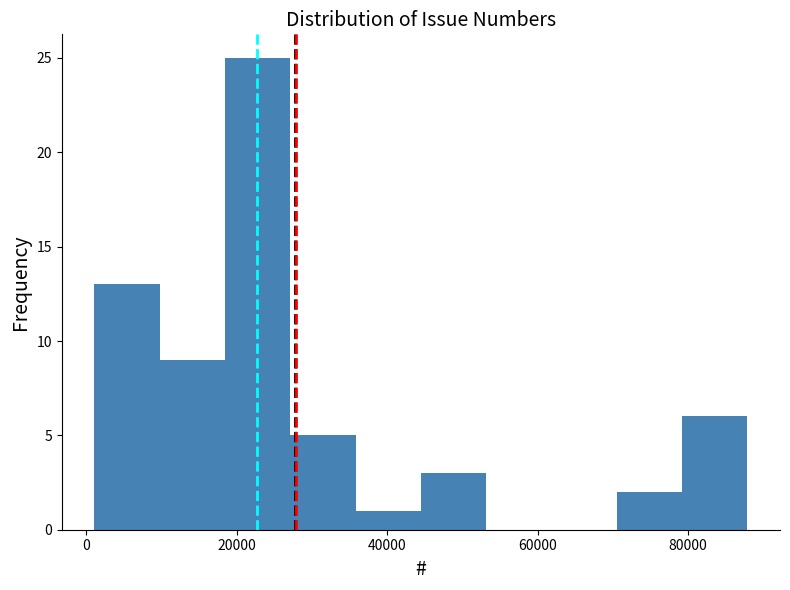

Reading left to right, transcribe this chart: for each bar, give the range it covers on the x-axis and its height. Neither the bar edges nor the heights are printed on the chart, so give them approximately, as read against the axes.

2000 to 10000: 13
10000 to 18000: 9
18000 to 28000: 25
28000 to 36000: 5
36000 to 44000: 1
44000 to 54000: 3
54000 to 62000: 0
62000 to 70000: 0
70000 to 80000: 2
80000 to 88000: 6